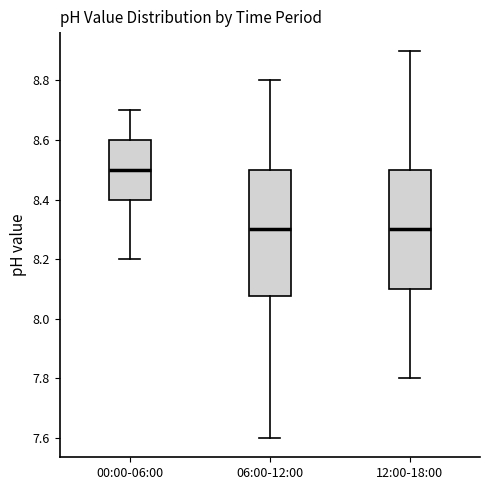

Which box has the highest median line?

00:00-06:00